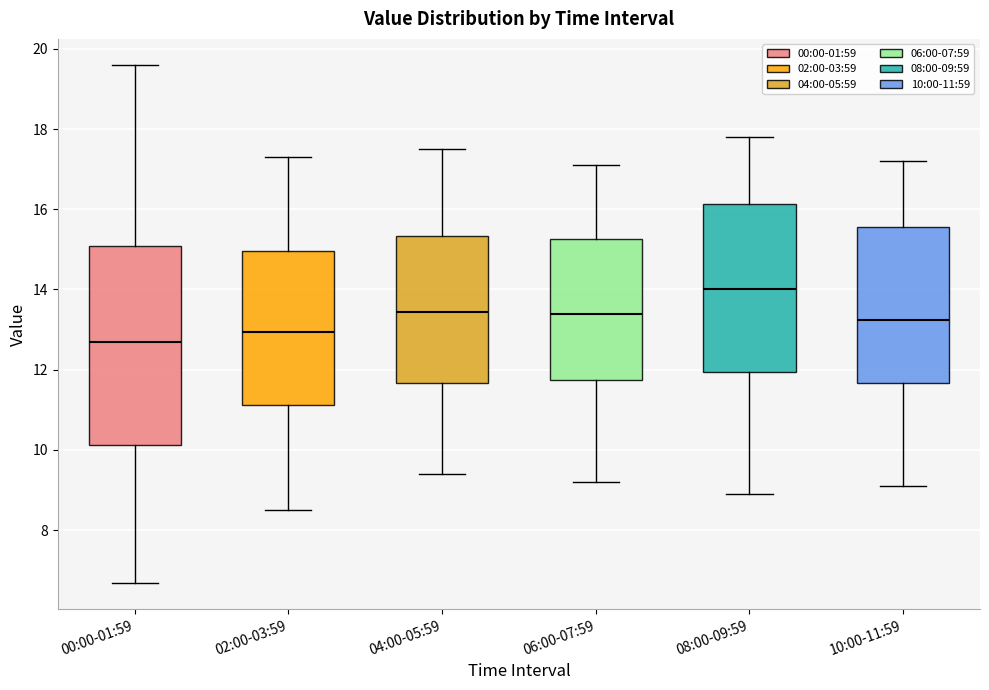

Reading left to right, transcribe this box plot: for each box, give where its median line is, the range the box spans, and where its two whiskers end, as read against the y-axis. The values are not printed on the chart, so give them approximately, as read against the axis.

00:00-01:59: median 12.6, box 10.2 to 15.0, whiskers 6.6 to 19.6
02:00-03:59: median 13.0, box 11.2 to 15.0, whiskers 8.6 to 17.4
04:00-05:59: median 13.4, box 11.6 to 15.4, whiskers 9.4 to 17.6
06:00-07:59: median 13.4, box 11.8 to 15.2, whiskers 9.2 to 17.2
08:00-09:59: median 14.0, box 12.0 to 16.2, whiskers 9.0 to 17.8
10:00-11:59: median 13.2, box 11.6 to 15.6, whiskers 9.2 to 17.2